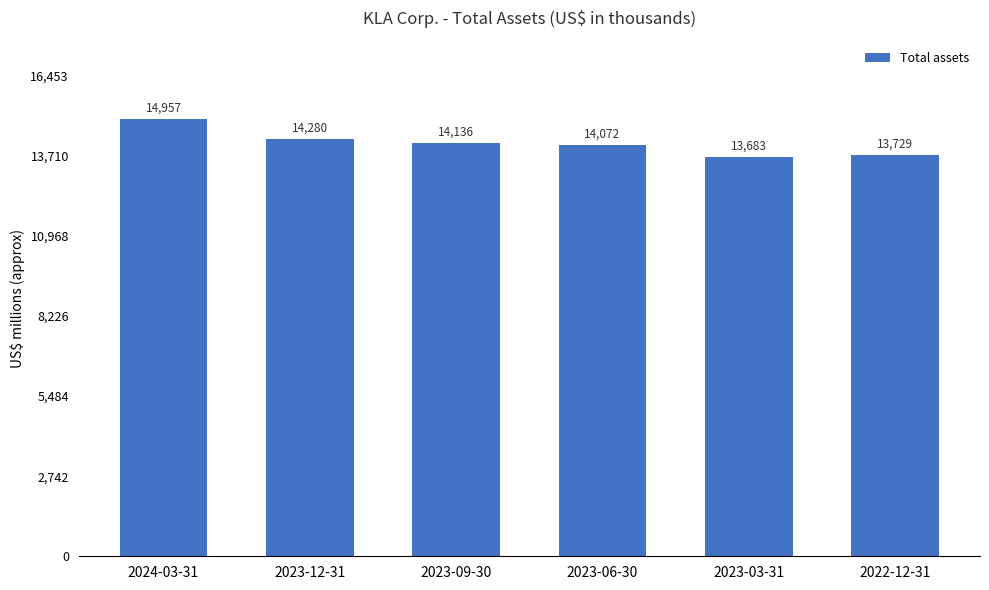

True or false: the data shows 8482651 at 2024-03-31.

False